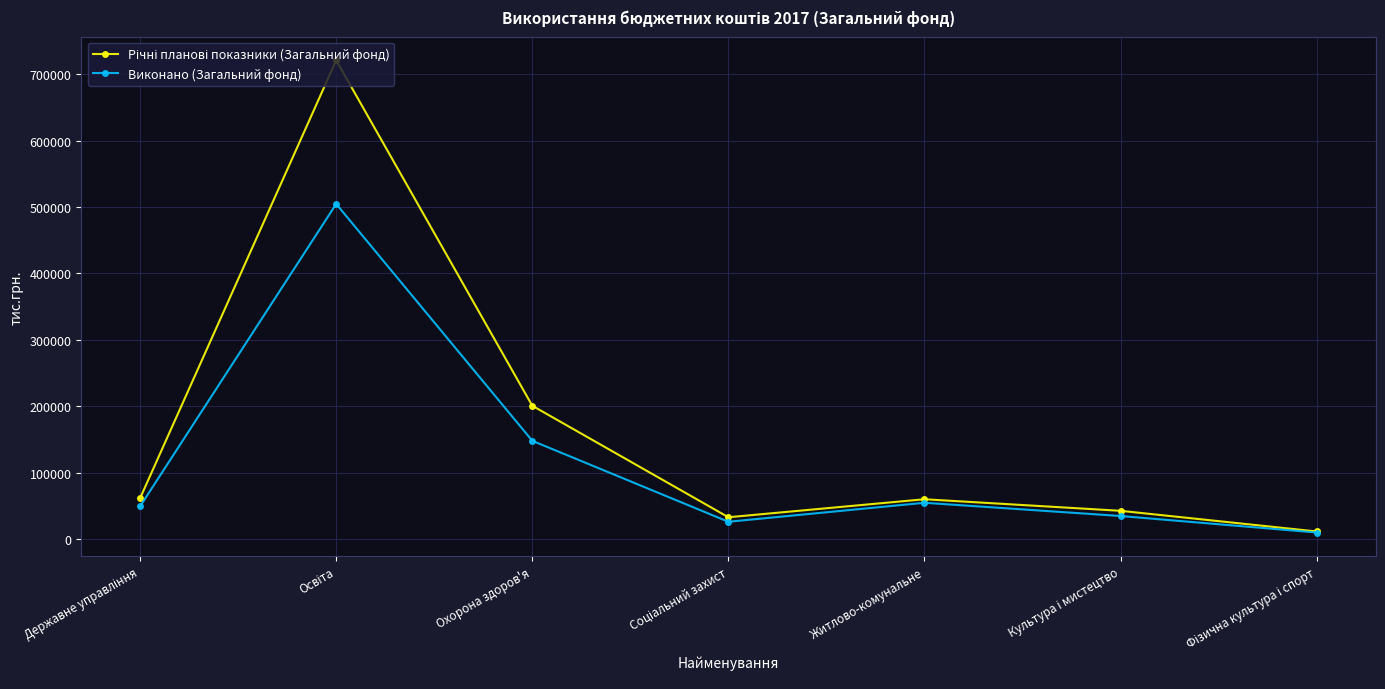

The Виконано (Загальний фонд) series shows 38607.3 at Охорона здоров'я. True or false?

False